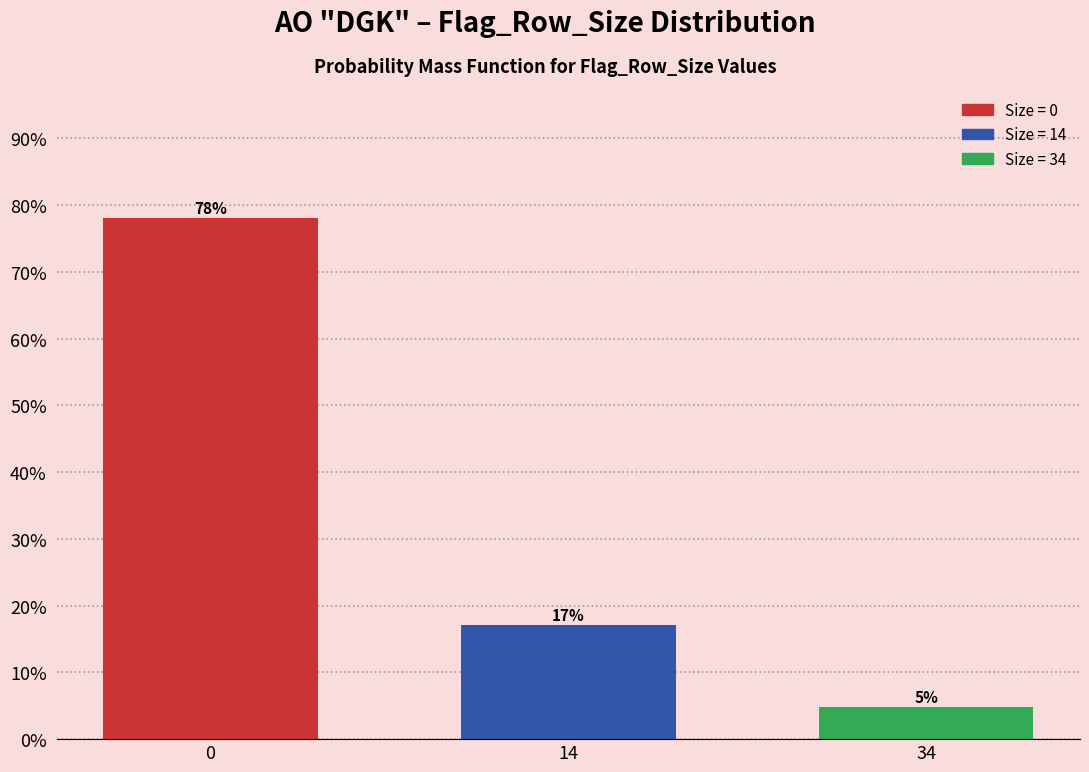

What is the difference between the maximum and second lowest values?

61.0